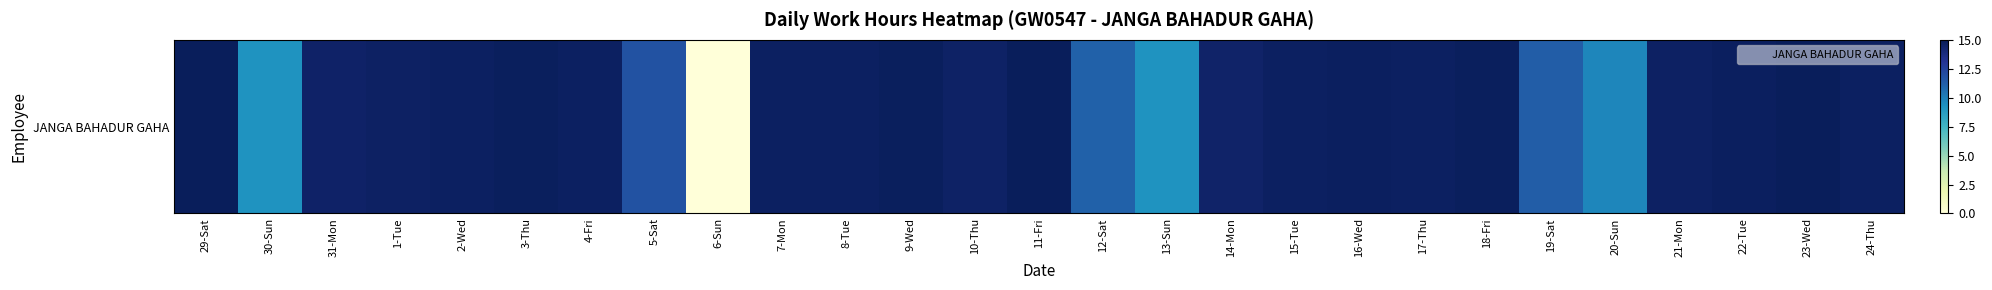

What is the average value?

13.2